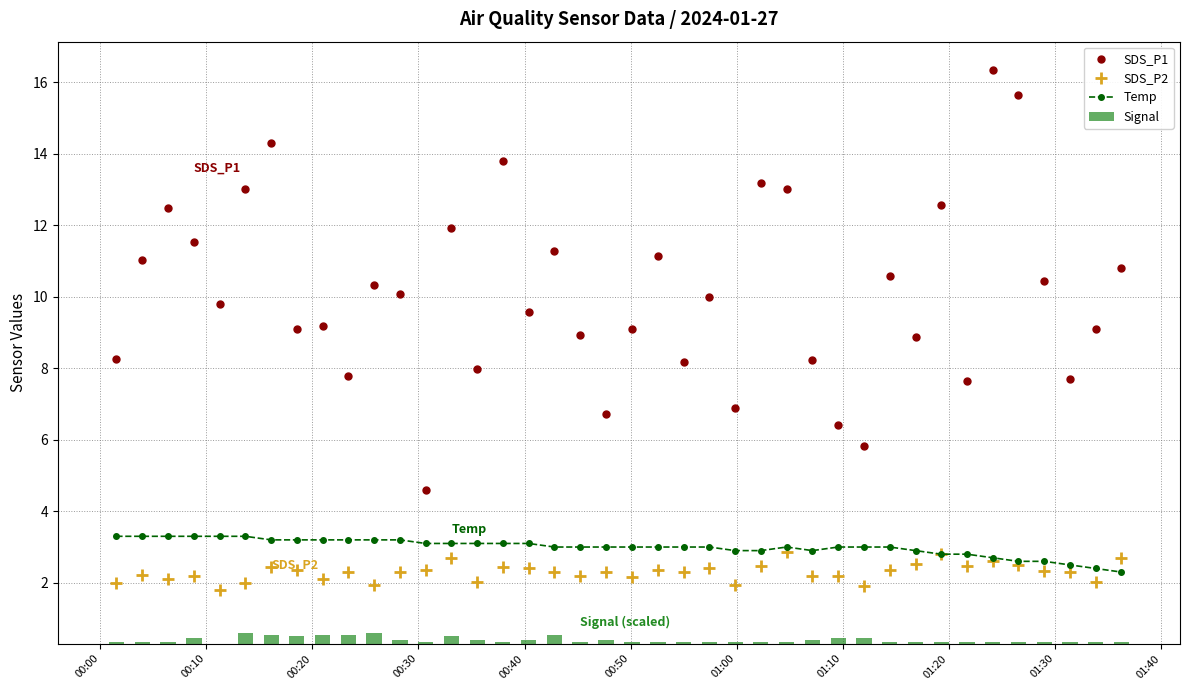

What is the difference between the maximum and minimum values in the SDS_P1 series?

11.7